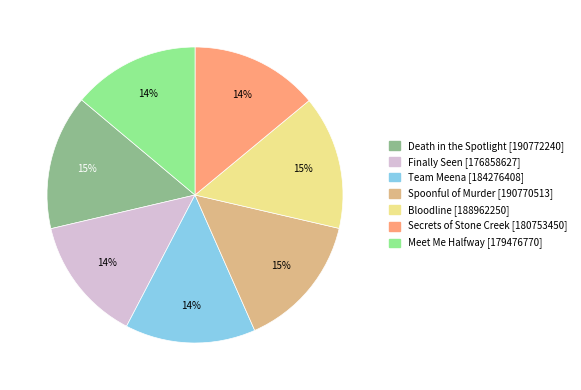

Count the number of slices in the pie.

7